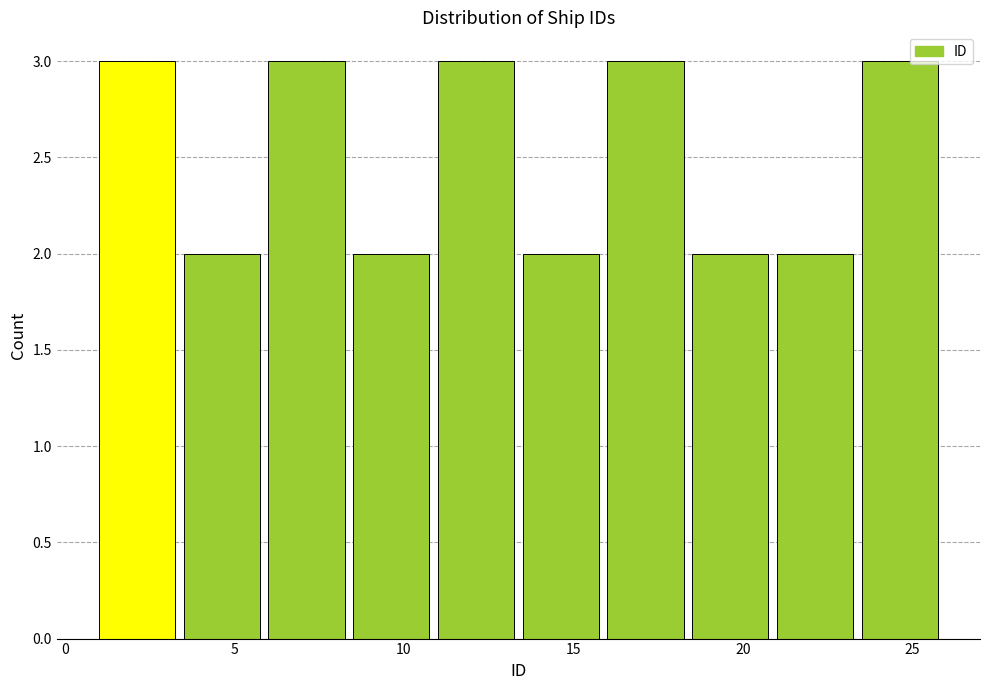

How tall is the bar that spans 13.5 to 16.0 on the x-axis? The values are not printed on the chart, so give them approximately, as read against the axis.

2